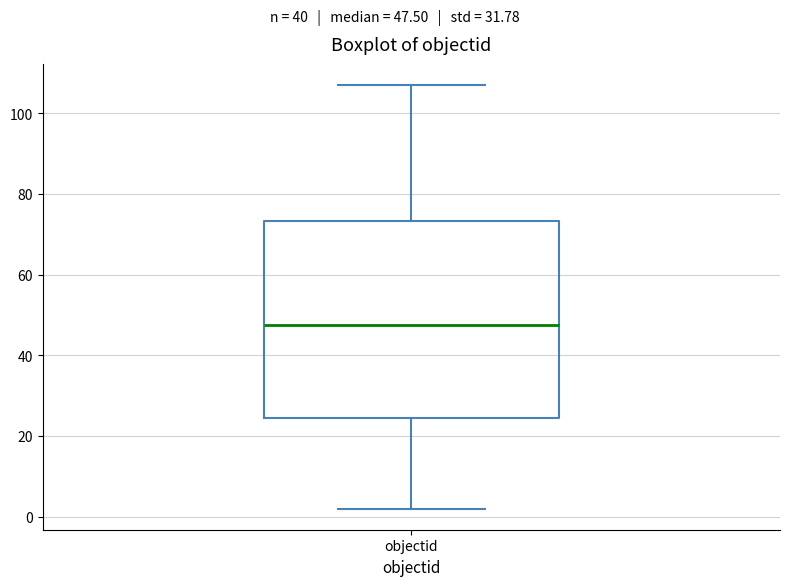

Transcribe this box plot: give where the median line is, the range the box spans, and where the two whiskers end, as read against the y-axis. The values are not printed on the chart, so give them approximately, as read against the axis.

median 48, box 24 to 74, whiskers 2 to 108